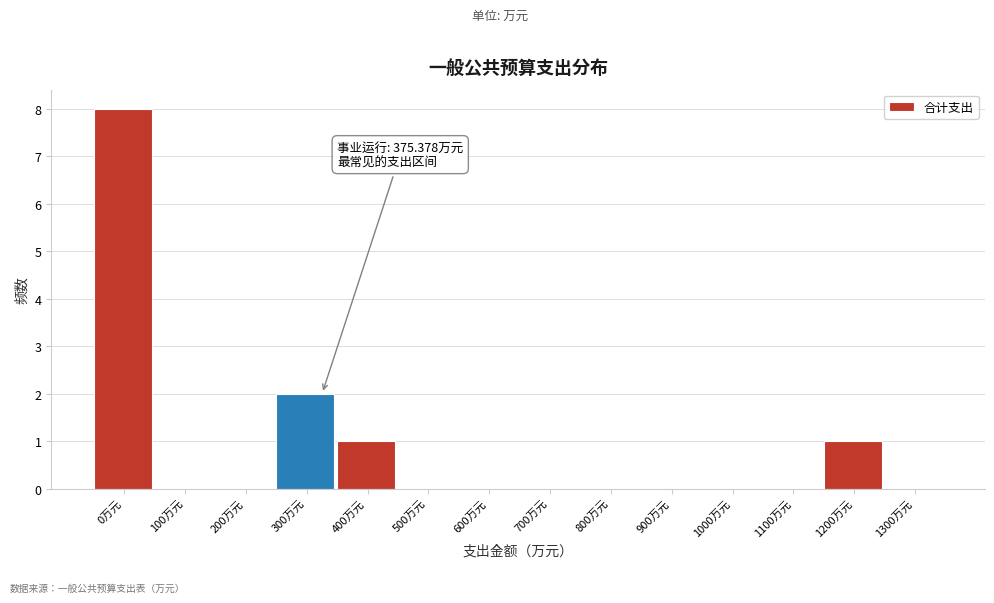

Reading right to left, list all the values displayed in this chart.

1300万元=0	1200万元=1	1100万元=0	1000万元=0	900万元=0	800万元=0	700万元=0	600万元=0	500万元=0	400万元=1	300万元=2	200万元=0	100万元=0	0万元=8